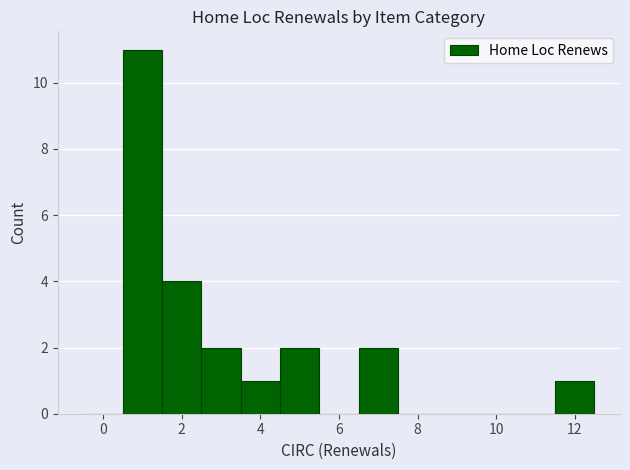

How tall is the bar that spans 6.5 to 7.5 on the x-axis? Neither the bar edges nor the heights are printed on the chart, so give them approximately, as read against the axes.

2